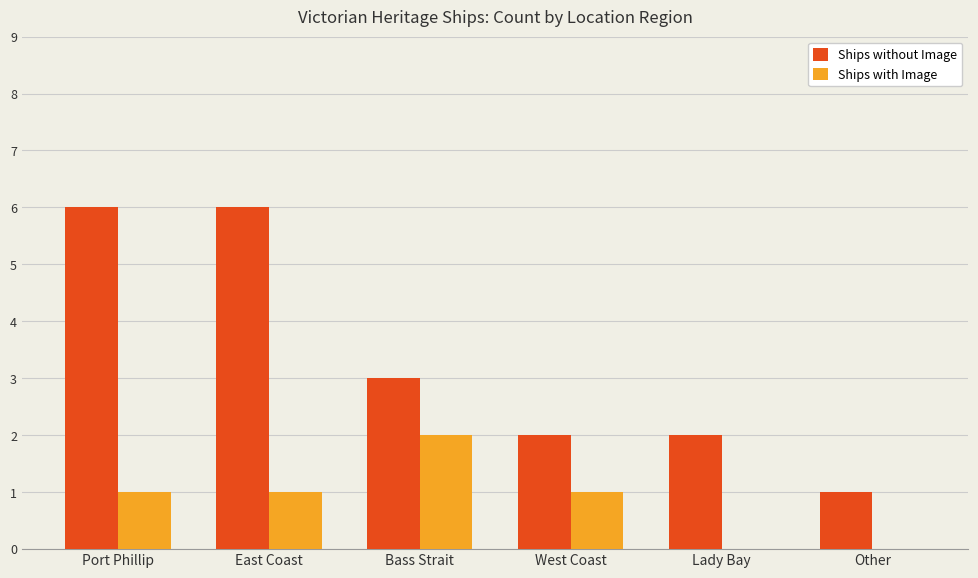

Are the bars grouped side by side (vs. stacked)?

Yes